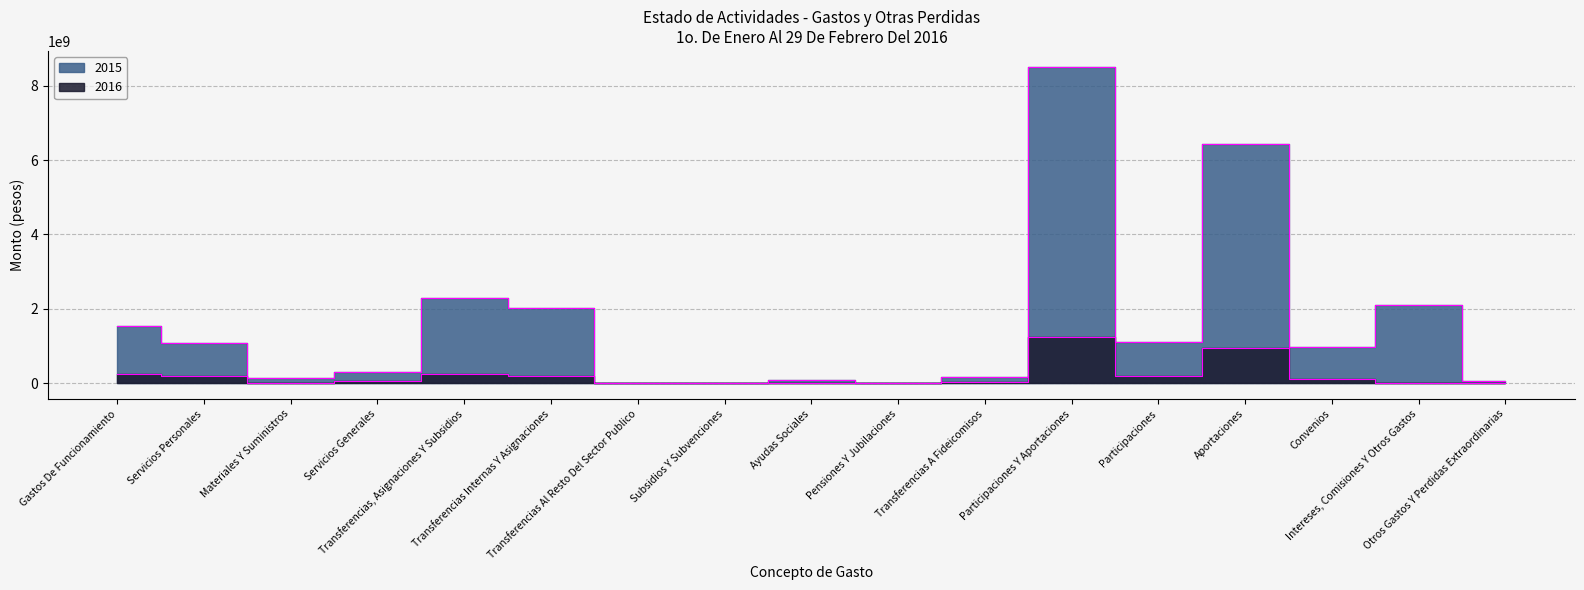

At which label does 2015 reach its minimum?

Transferencias Al Resto Del Sector Publico